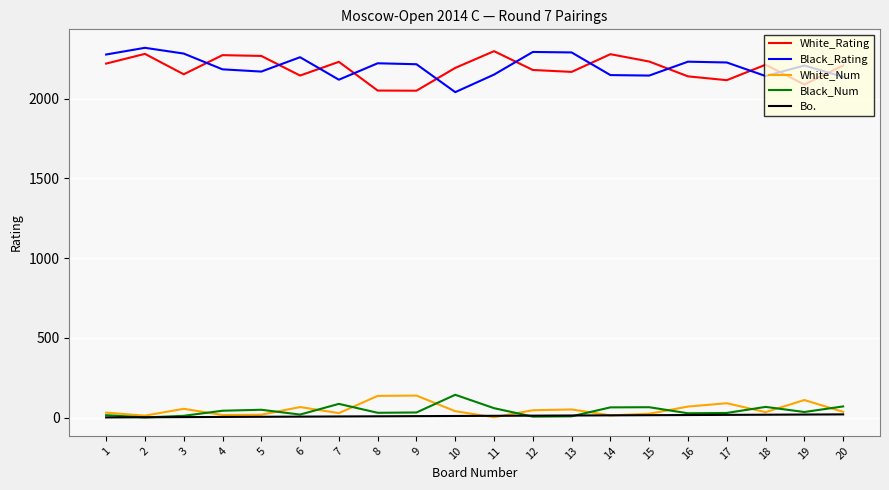

The value of Black_Num at 7 is 86. True or false?

True